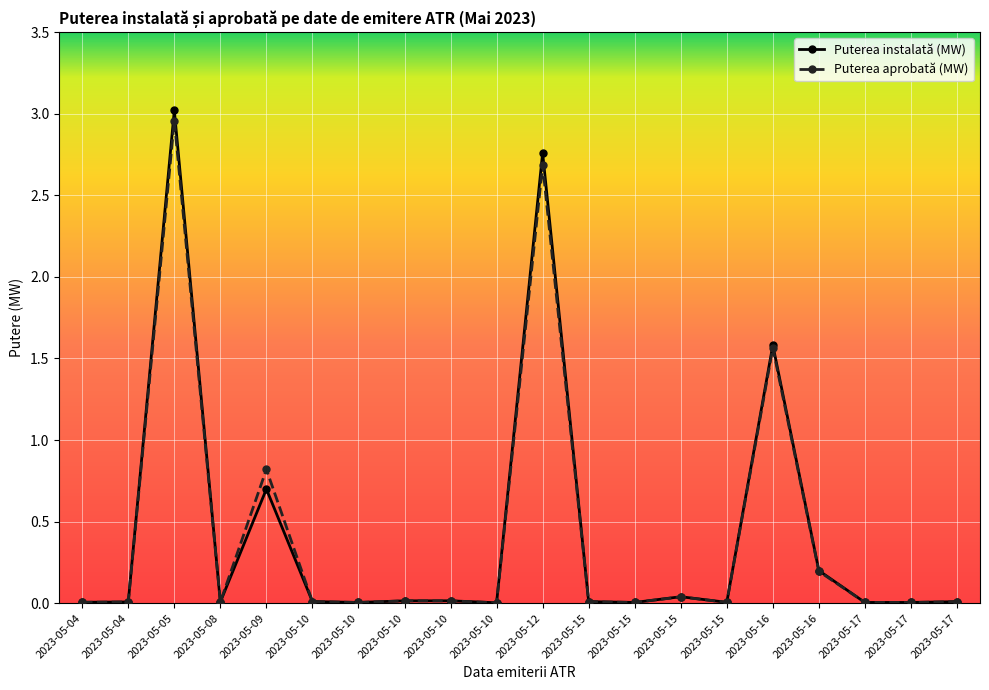

Rank the series by their average value, from lowest to highest.

Puterea aprobată (MW), Puterea instalată (MW)